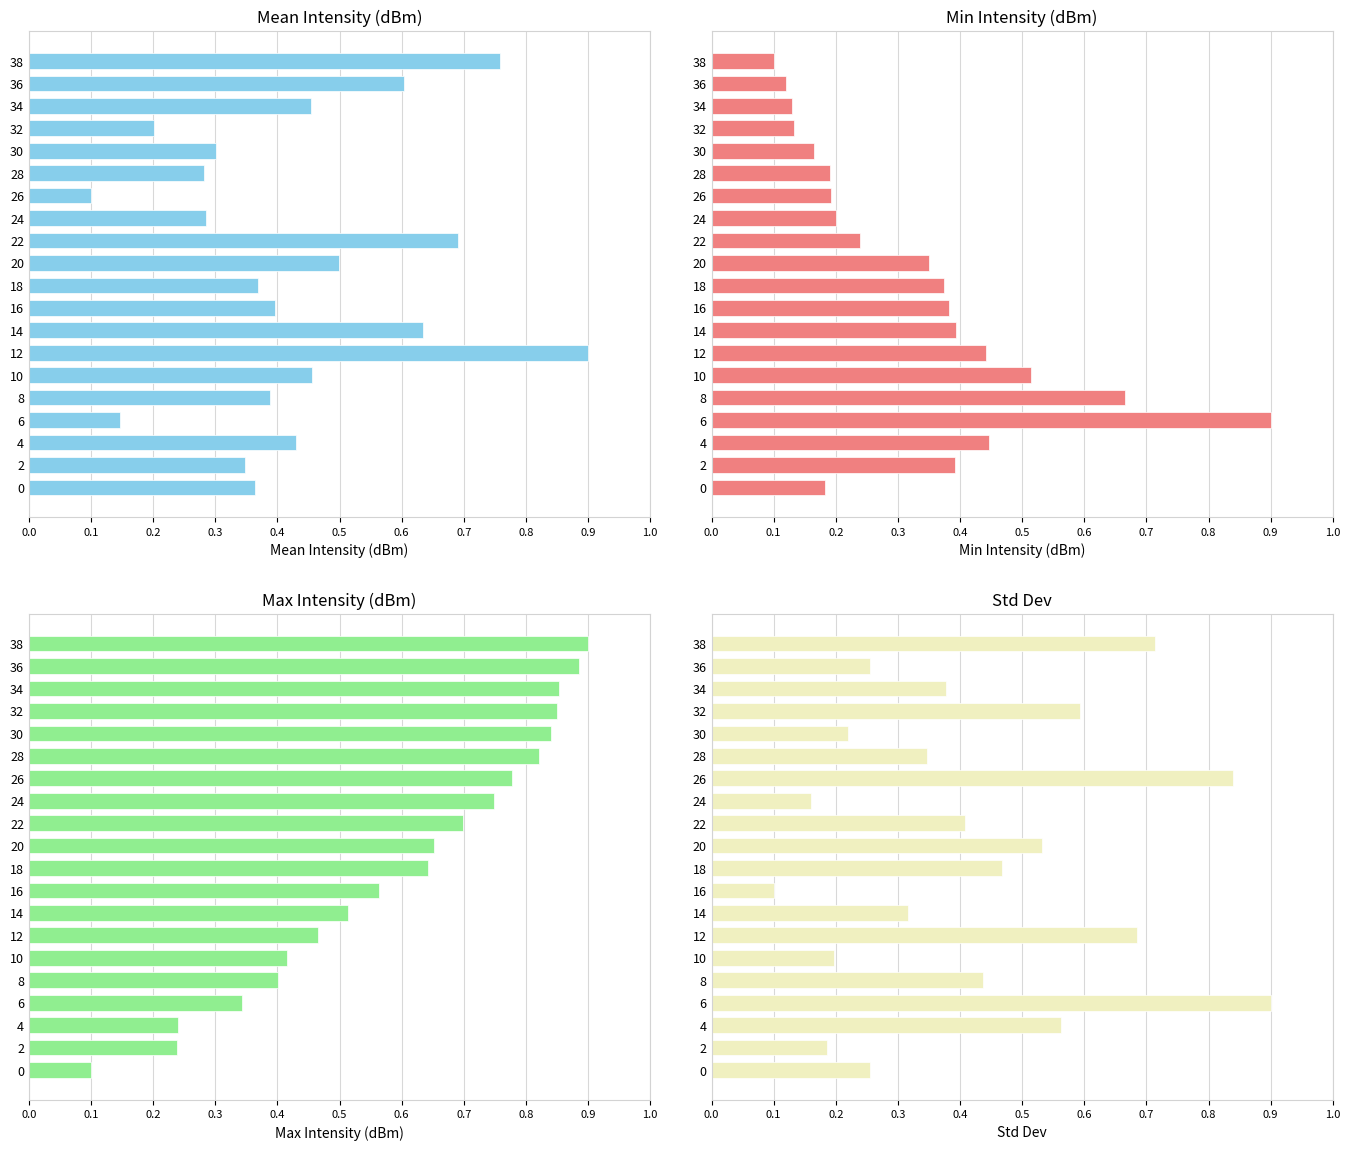

What is the maximum value for Mean Intensity (dBm)?

0.9